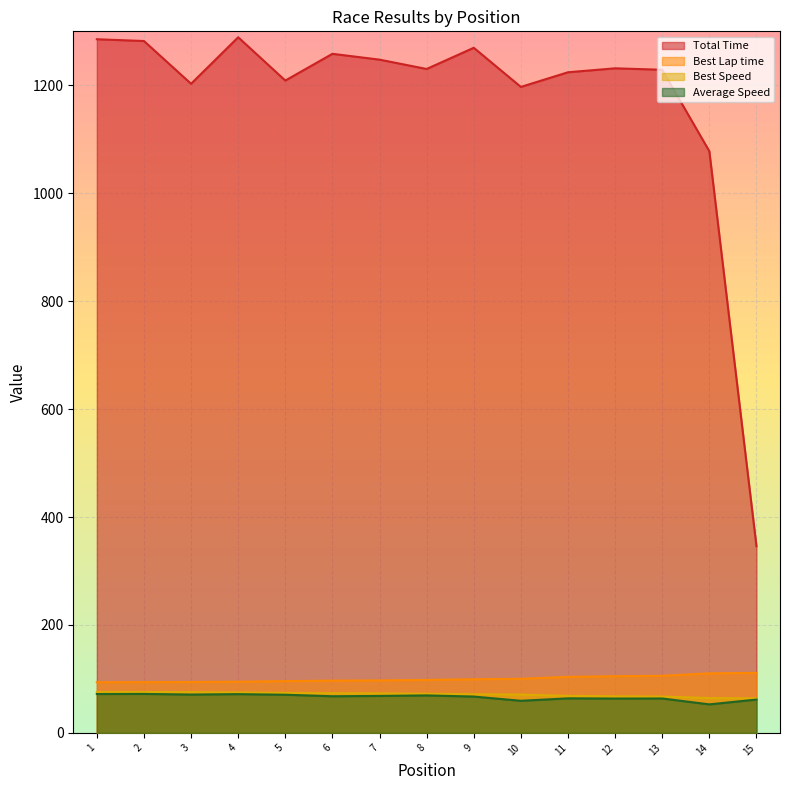

Which series has the largest range (max minus min)?

Total Time